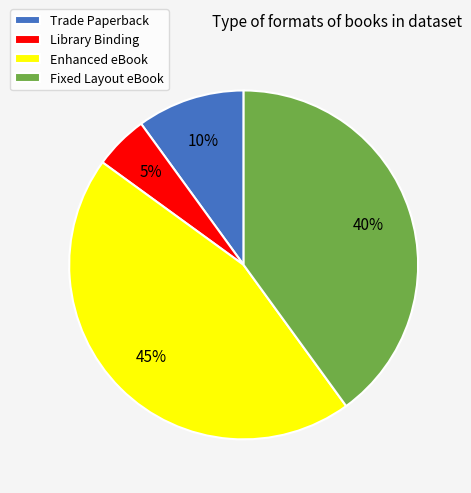

What is the largest slice in the pie chart?

Enhanced eBook